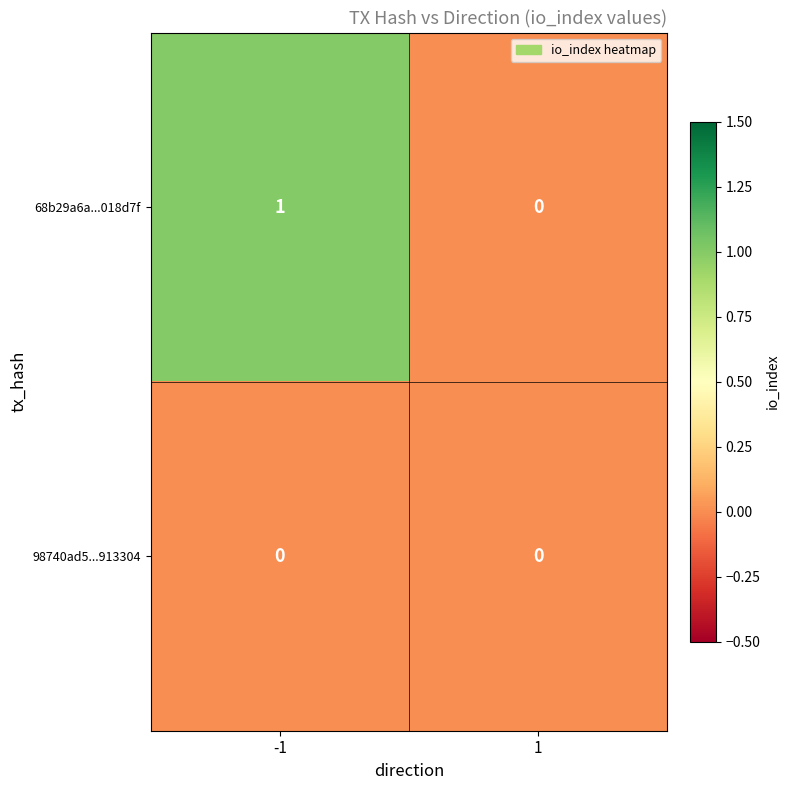

Which series has the largest total across all categories?

68b29a6a...018d7f